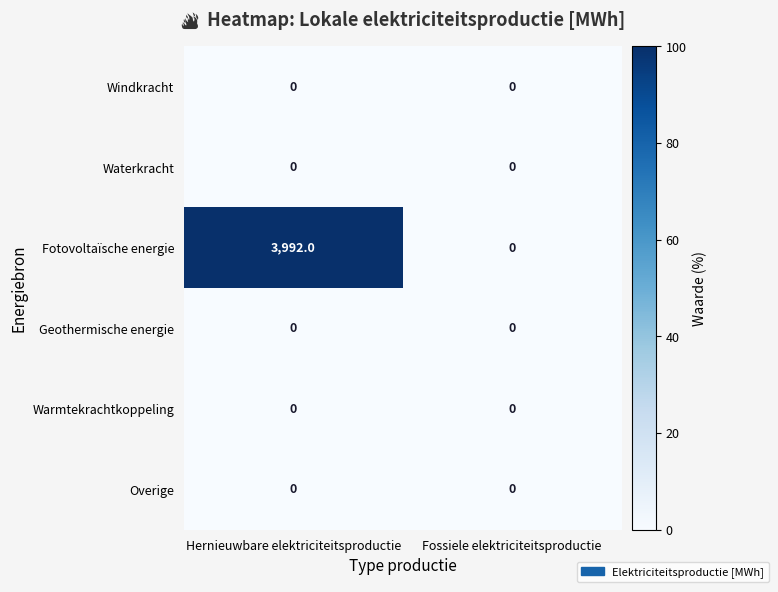

Is it true that Waterkracht equals 0 at Fossiele elektriciteitsproductie?

True